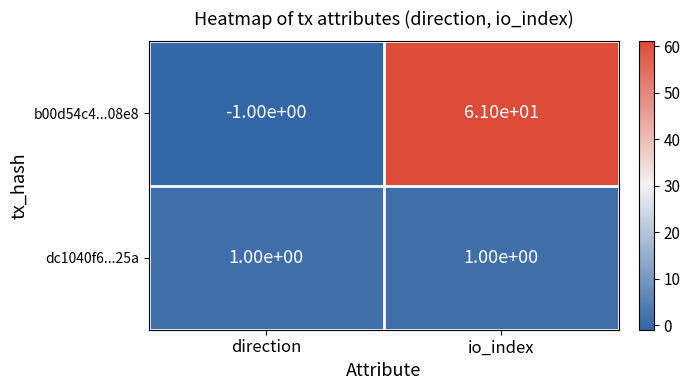

The value of b00d54c4...08e8 at direction is 0. True or false?

False